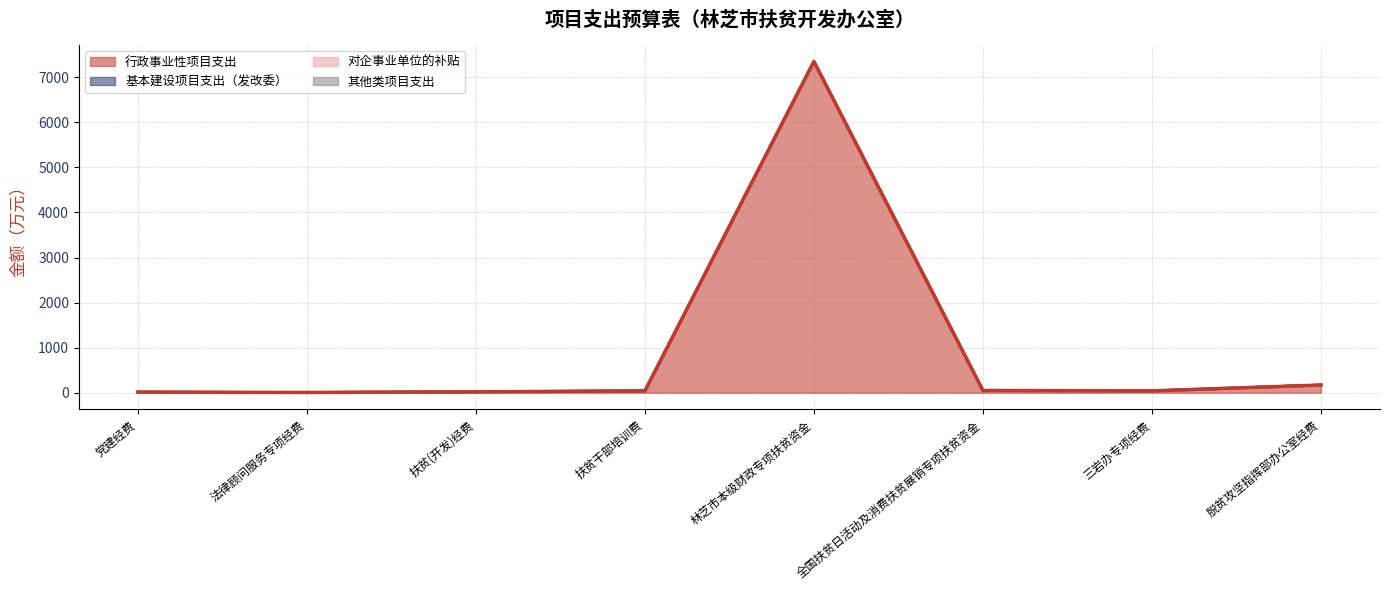

How many categories are shown in the chart?

8